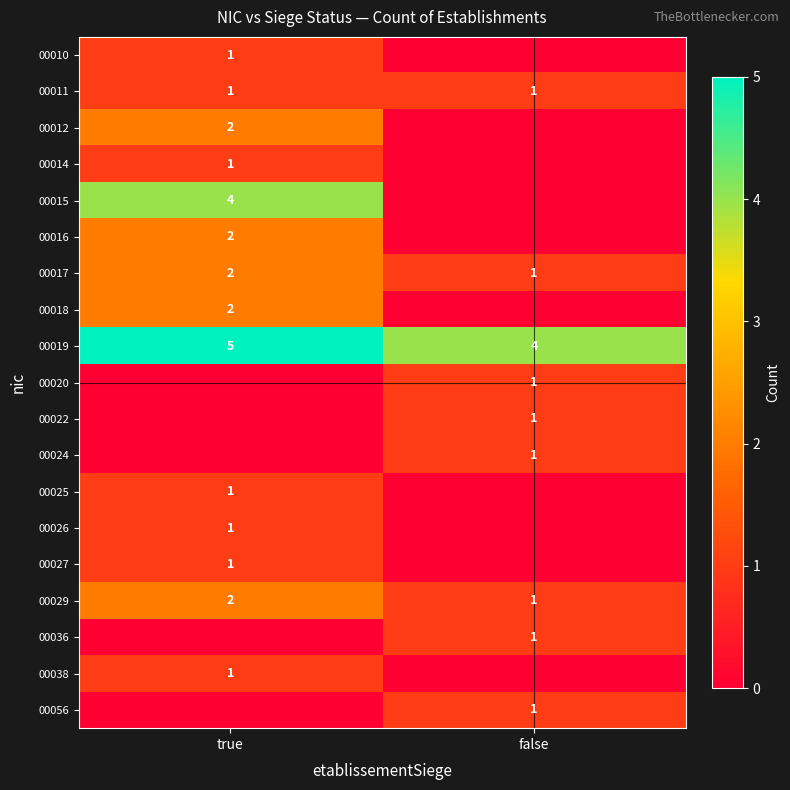

Is it true that 00022 equals 0 at false?

False